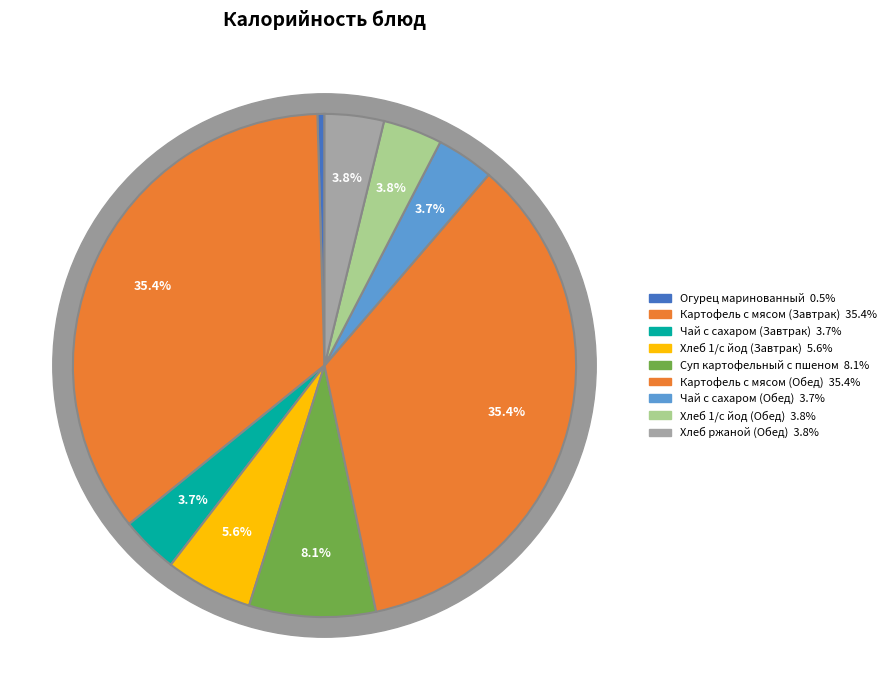

What percentage is the Хлеб ржаной (Обед) slice, to the nearest percent?

4%